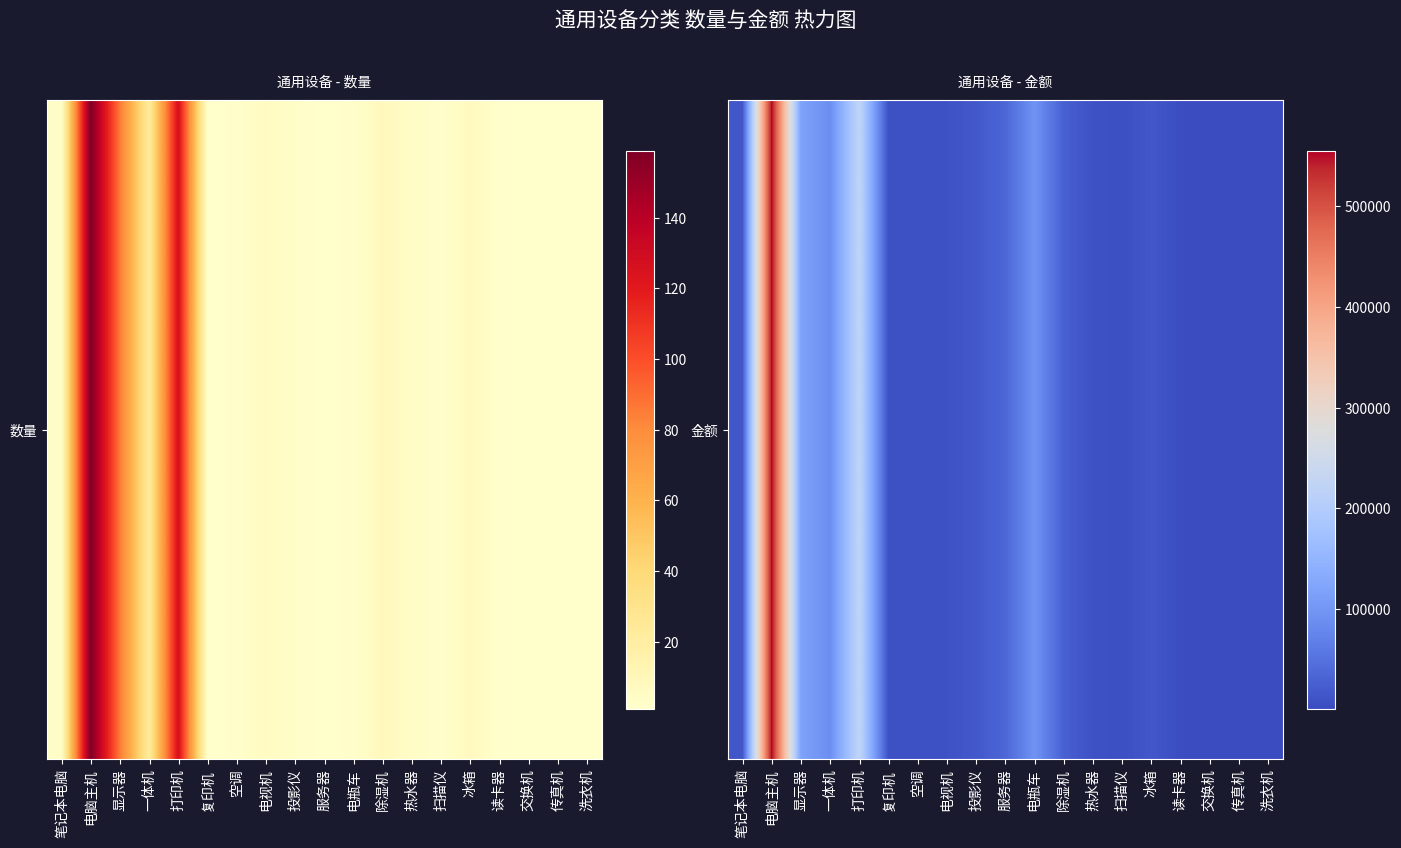

Read the value at 电视机, to the nearest 100.

9700